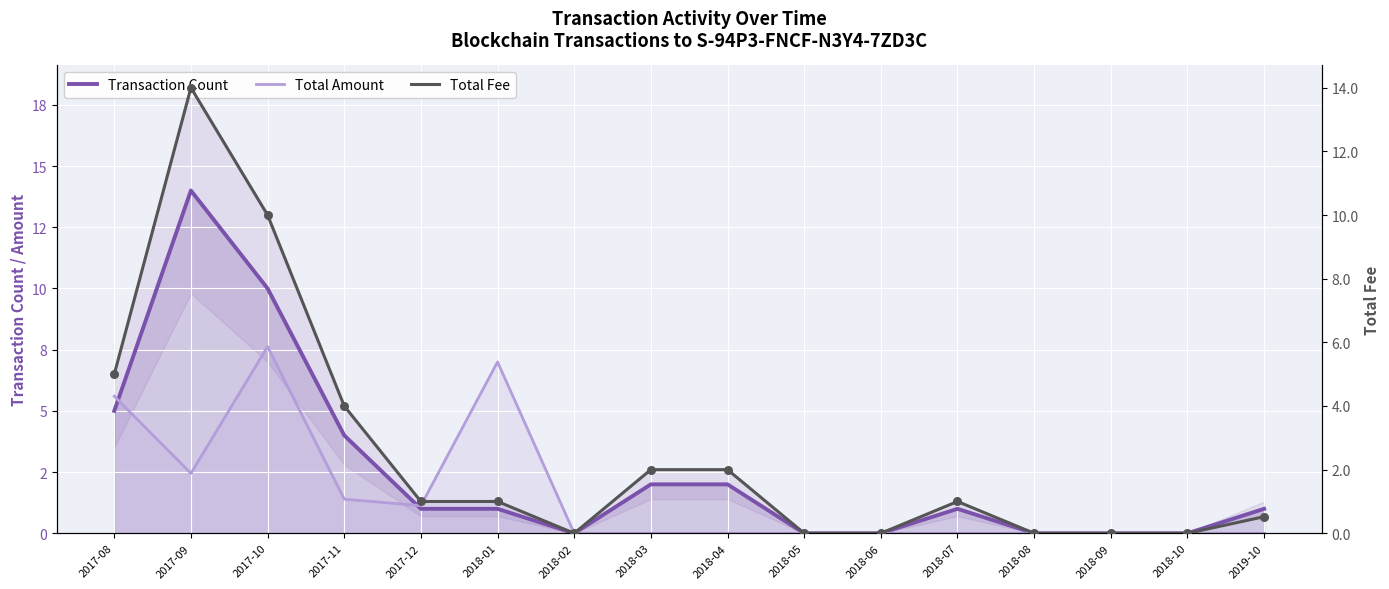

Which series reaches the maximum Y coordinate?

Transaction Count